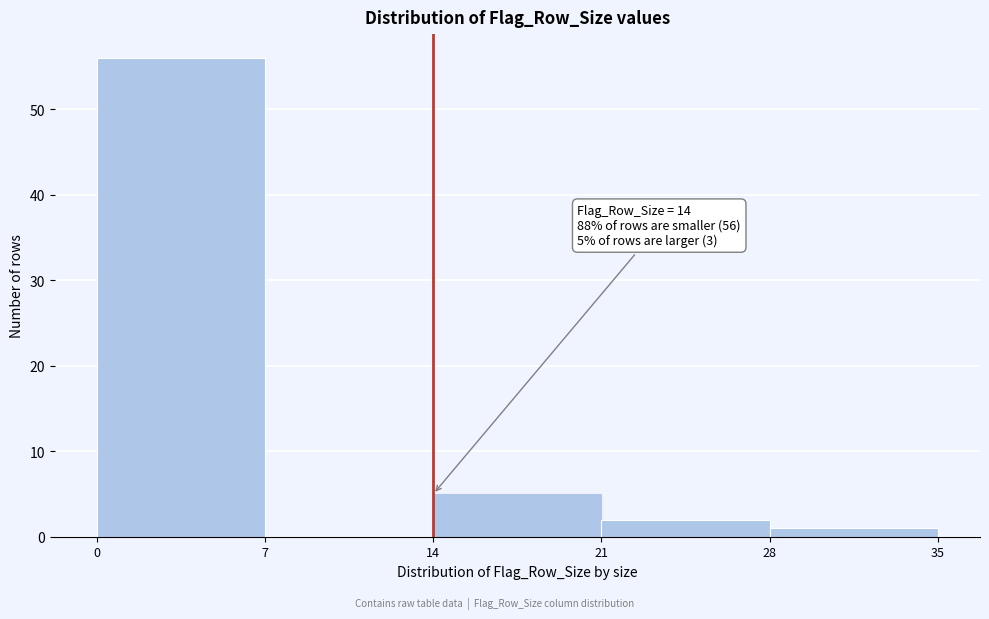

Which range on the x-axis has the tallest bar?

0 to 7